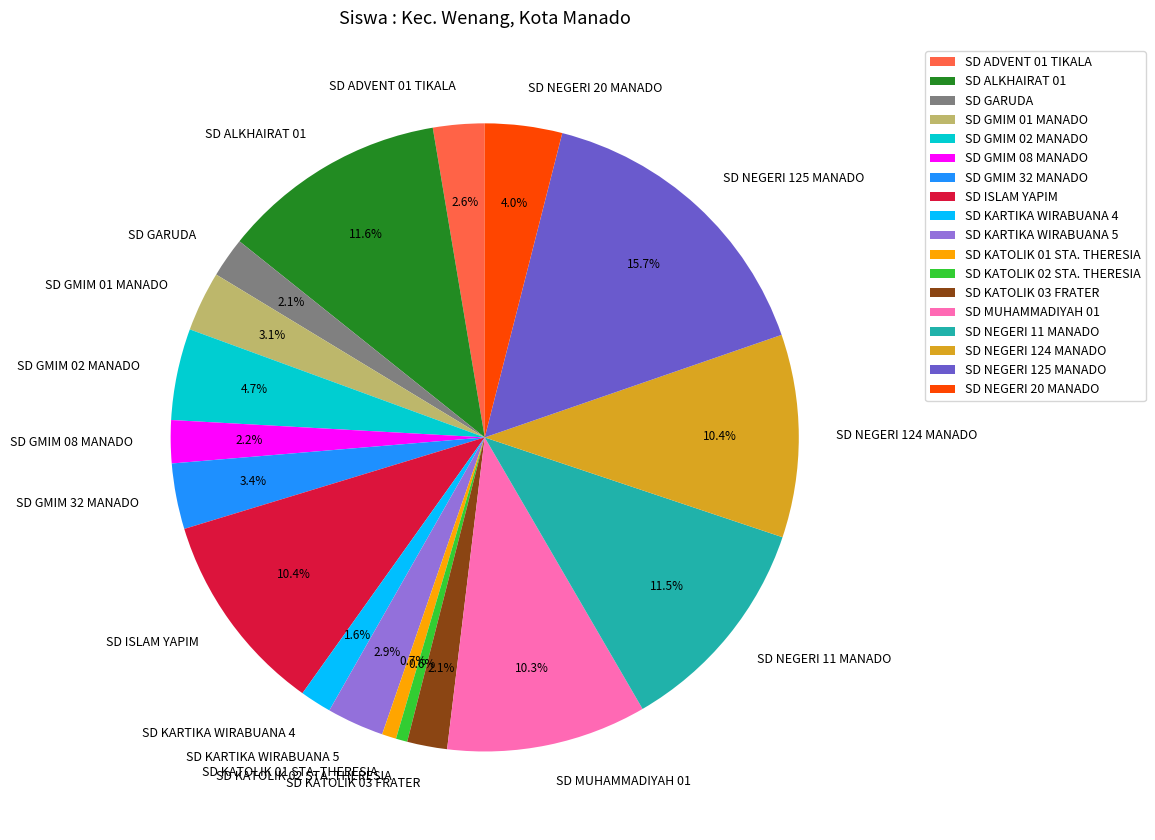

What percentage is the SD GARUDA slice, to the nearest percent?

2%